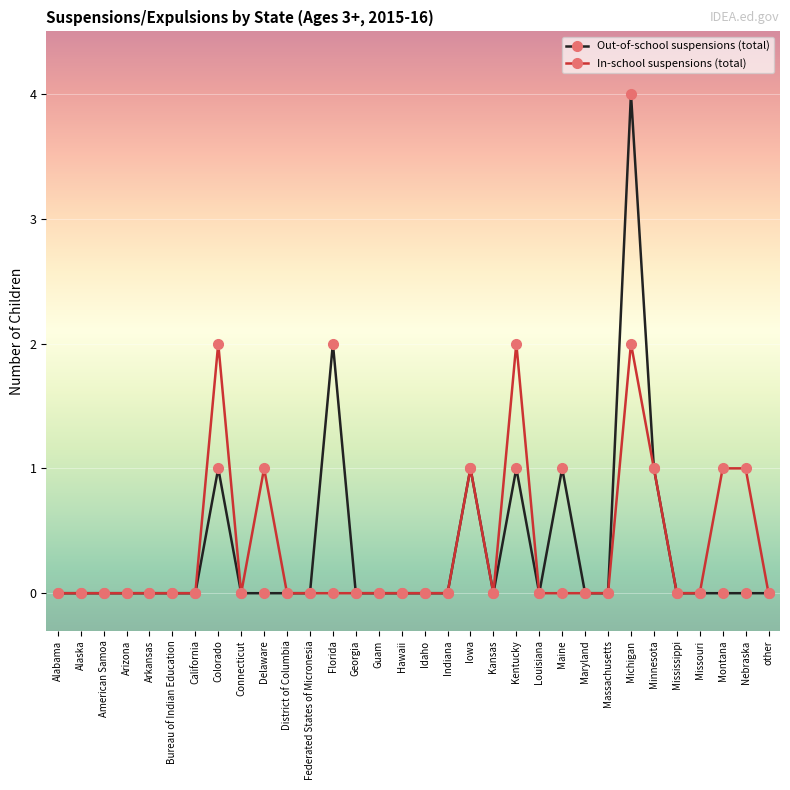

Which label corresponds to the largest value in the chart?

Michigan